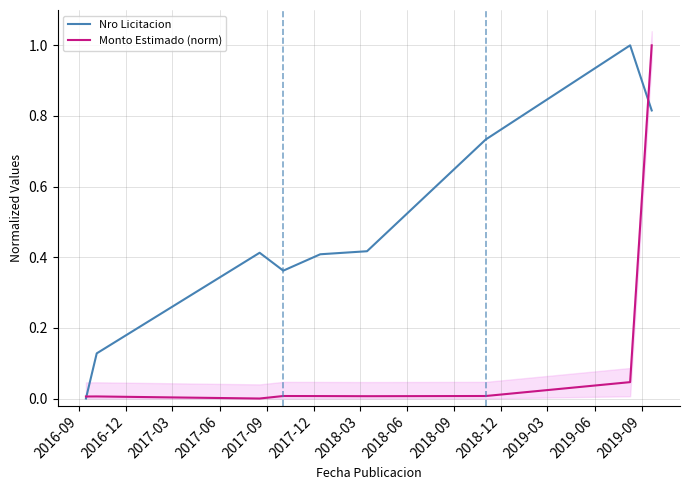

At which label does Nro Licitacion reach its minimum?

2016-09